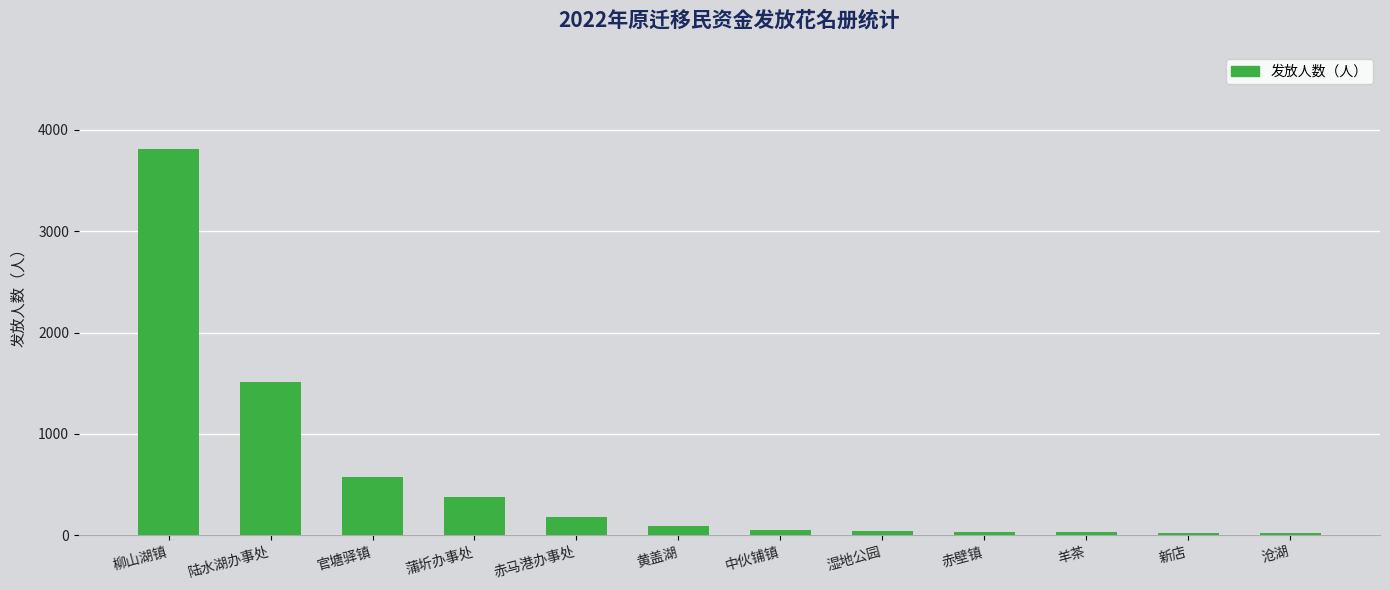

What is the value of the 5th bar from the left?

178